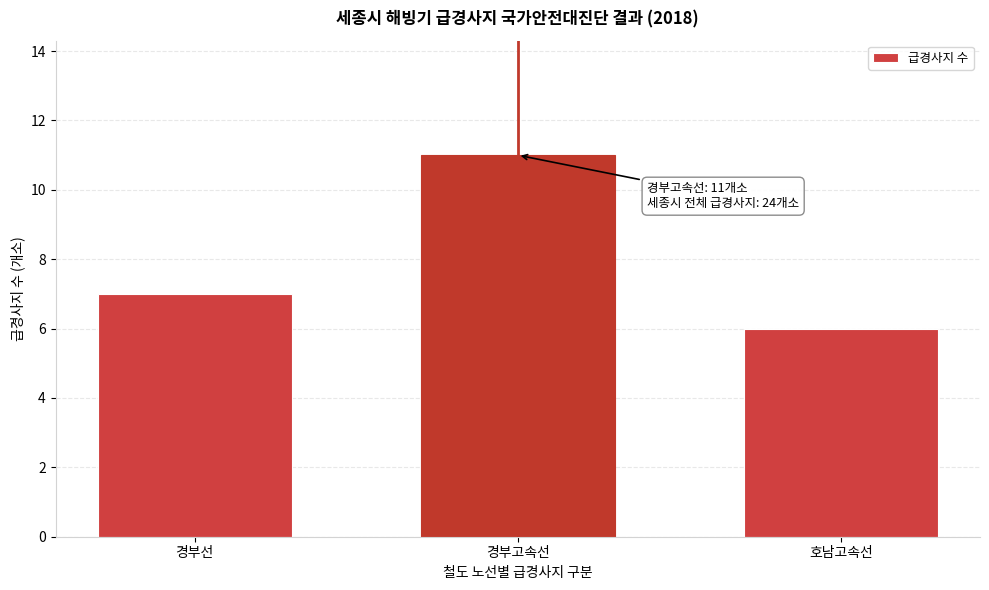

Reading left to right, extract all data points from this chart.

경부선=7	경부고속선=11	호남고속선=6